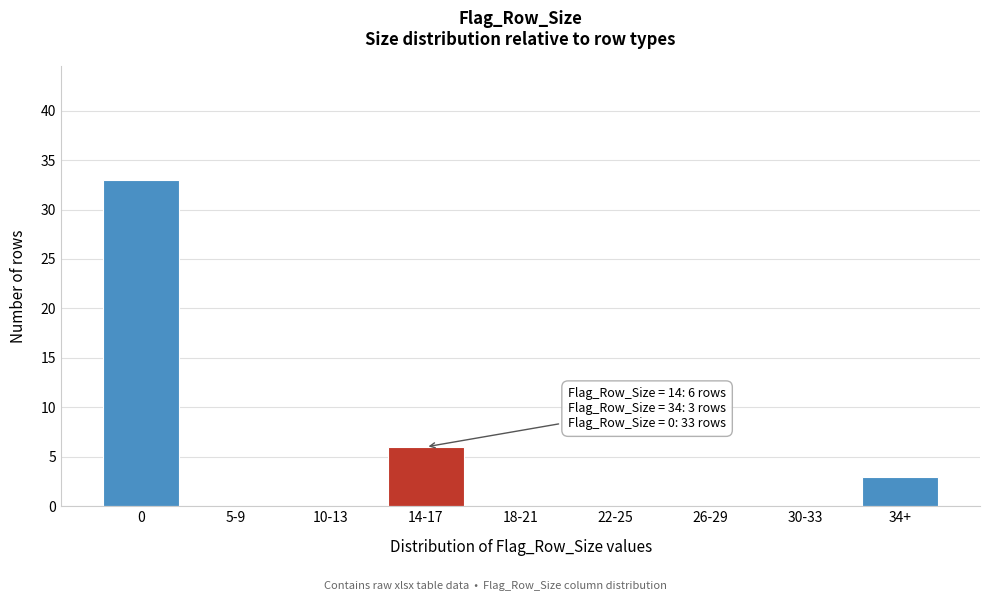

Reading right to left, extract all data points from this chart.

34+=3	30-33=0	26-29=0	22-25=0	18-21=0	14-17=6	10-13=0	5-9=0	0=33